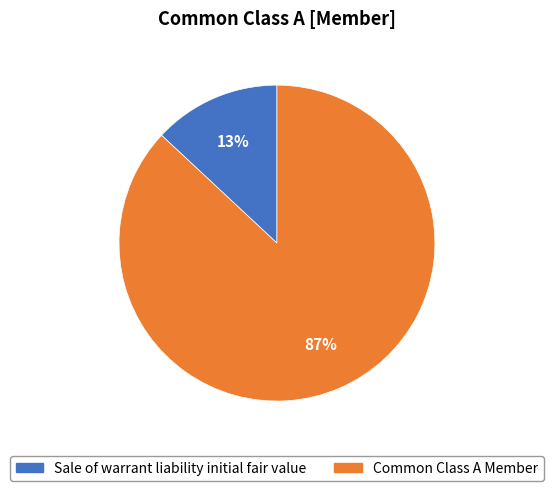

To the nearest percent, what is the difference between the Sale of warrant liability initial fair value and Common Class A Member slice percentages?

74%